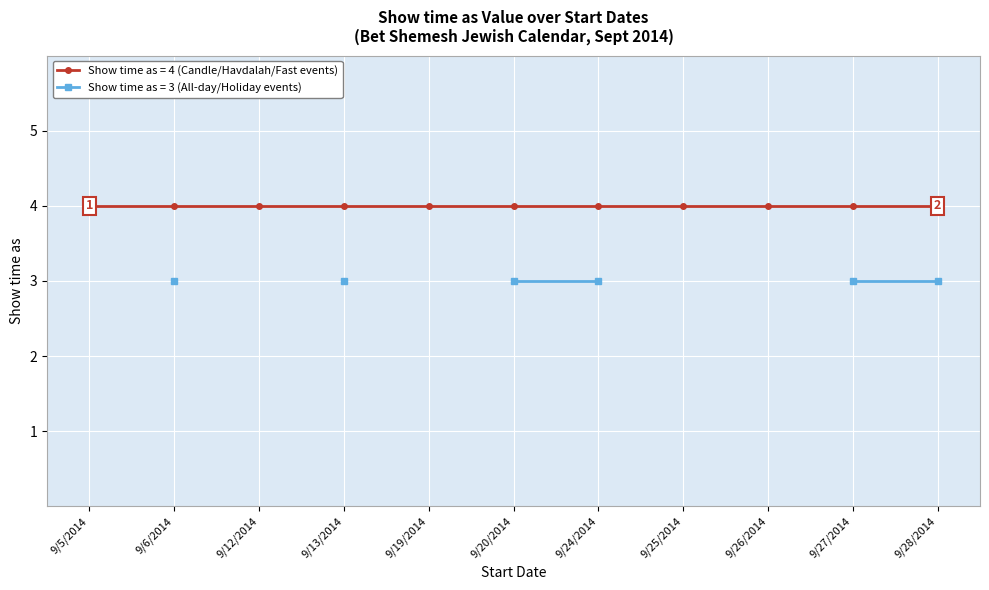

True or false: Show time as (All-day/Holiday, type 3) and Show time as (Candle/Havdalah/Fast, type 4) cross at least once.

False